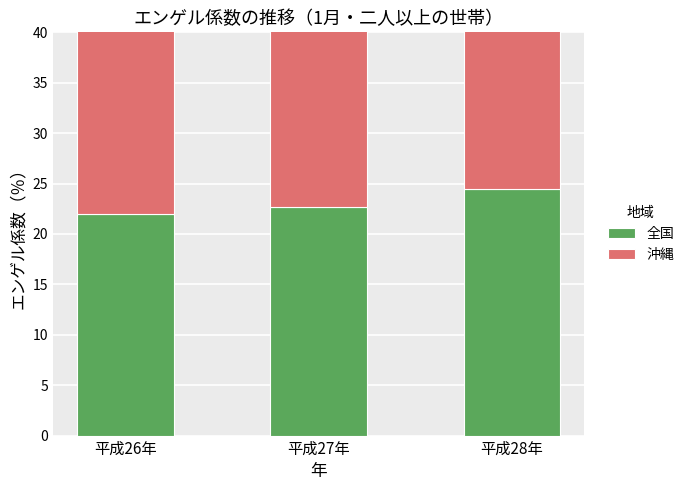

What is the sum of the 沖縄 values at 平成26年 and 平成28年?

51.6